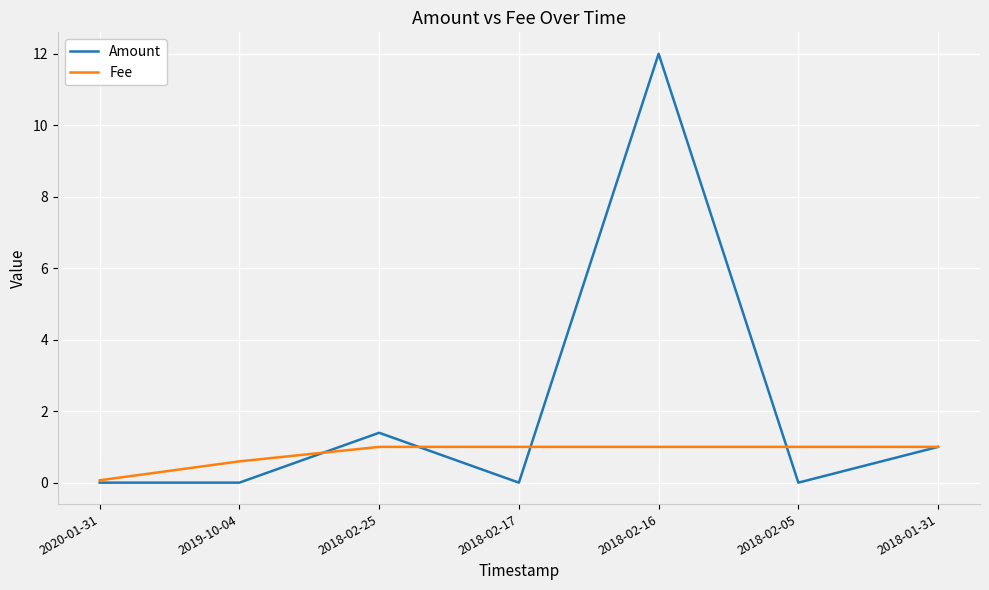

Is the value of Amount at 2018-02-17 greater than the value of Fee at 2018-01-31?

No